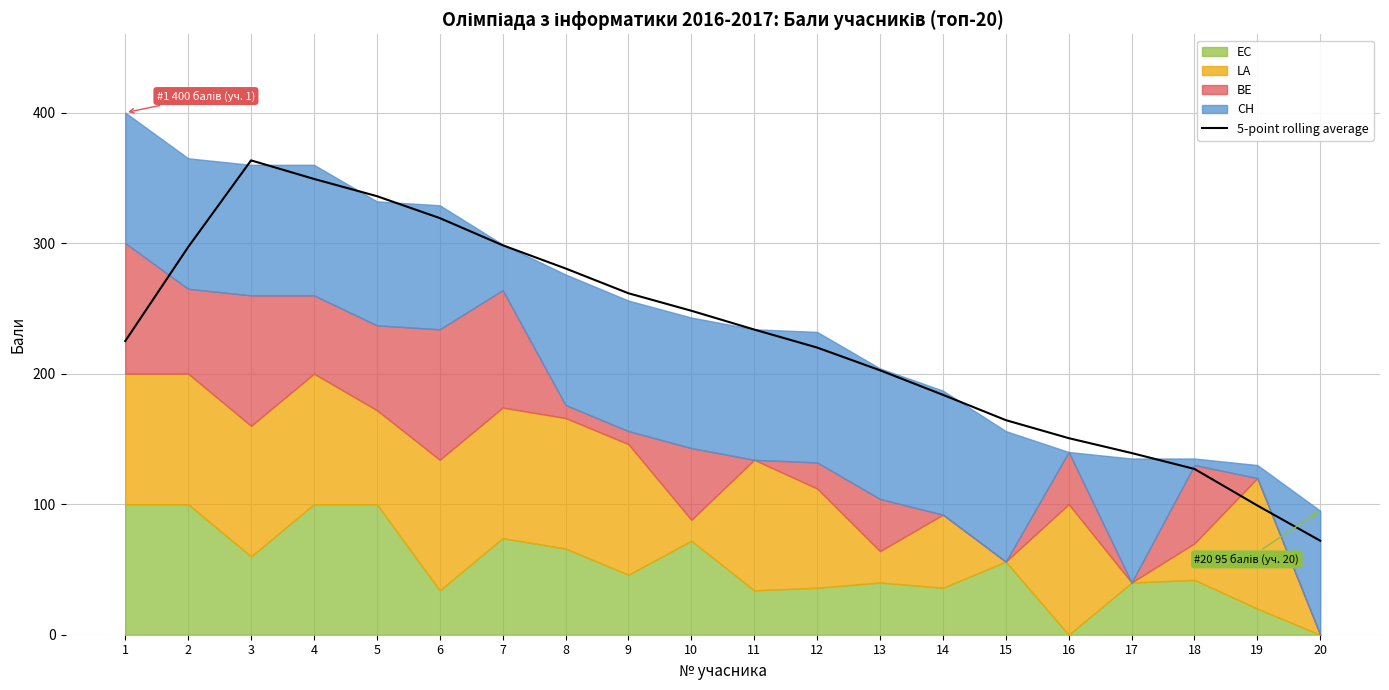

How many lines are shown in the chart?

1